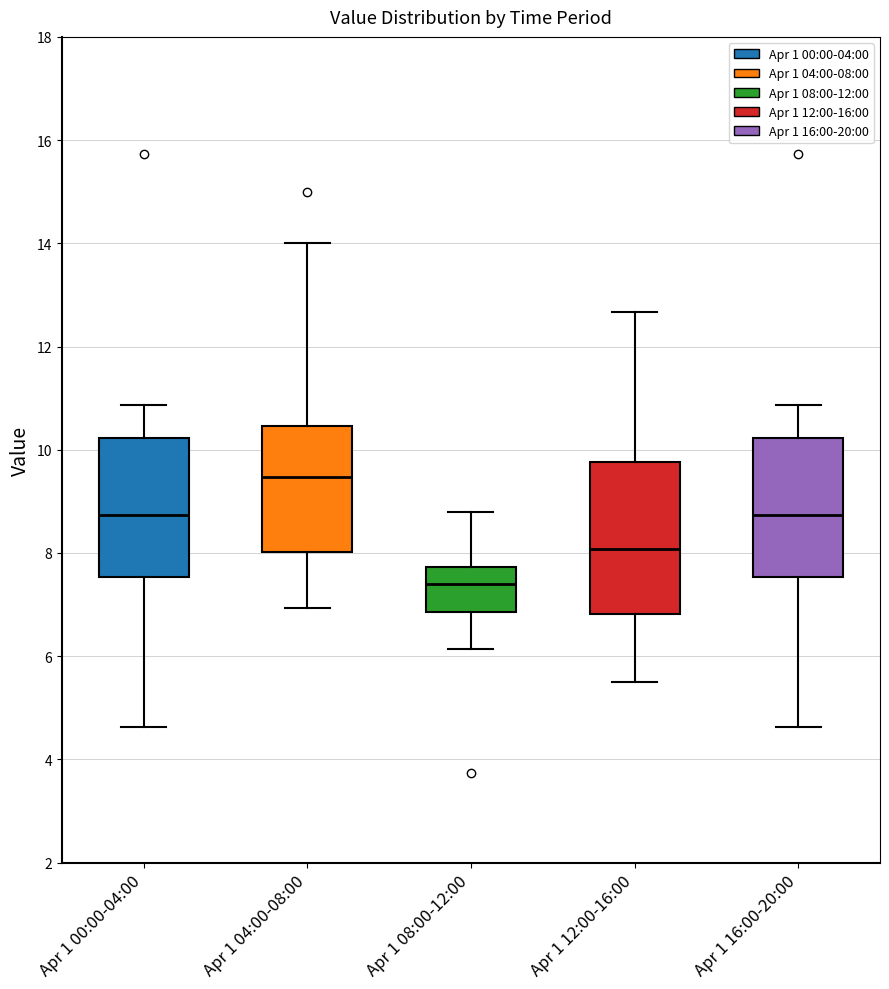

Where does the upper whisker of the box for Apr 1 08:00-12:00 end on the y-axis? The values are not printed on the chart, so give them approximately, as read against the axis.

8.8